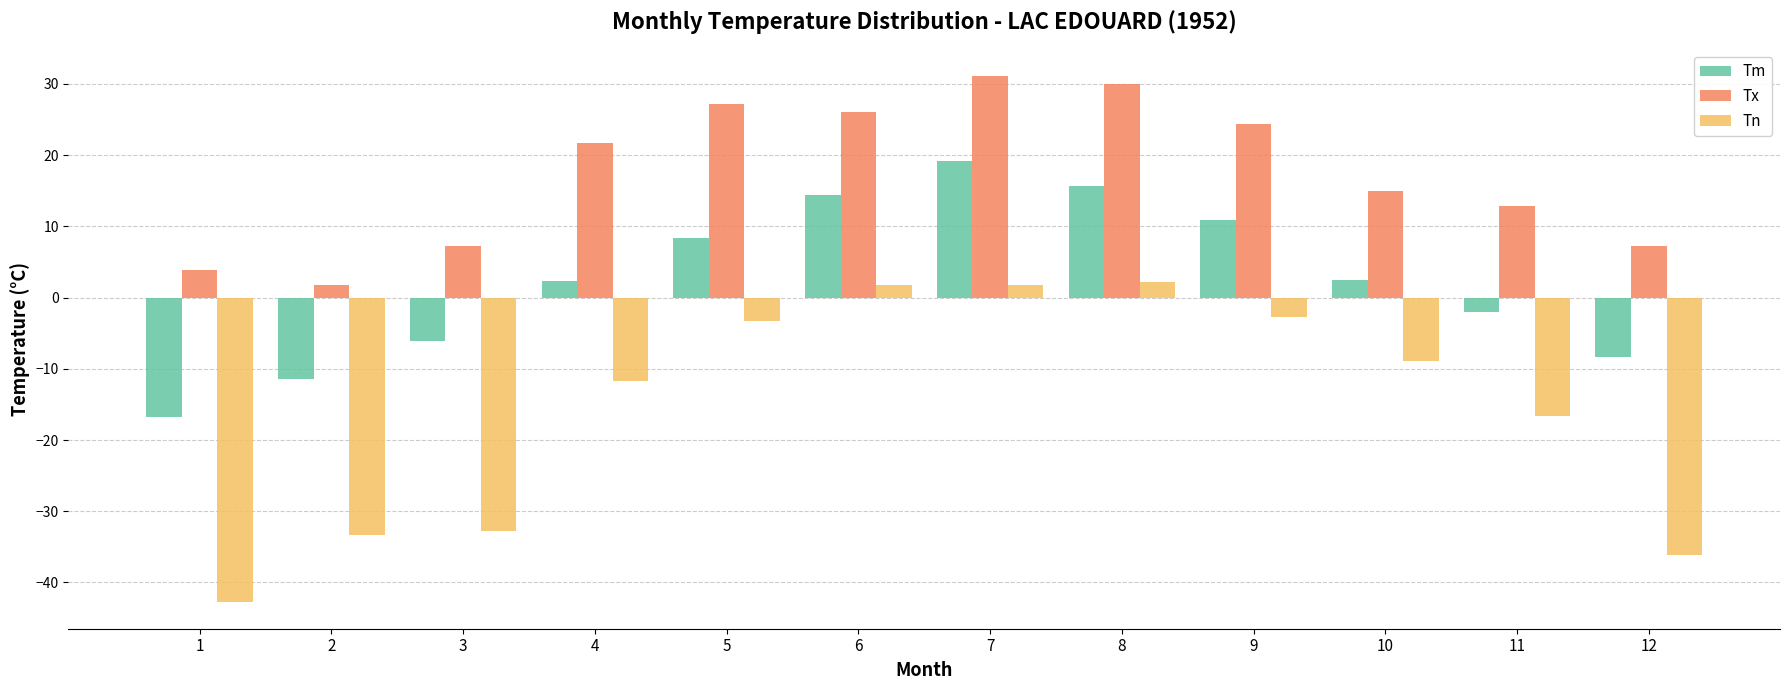

Is it true that Tx equals 45.9 at 7?

False